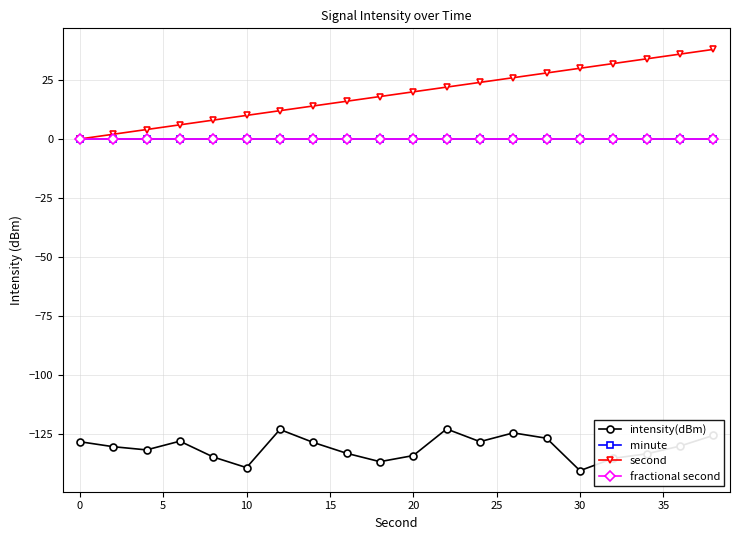

Is this an area chart (filled region under the line)?

No